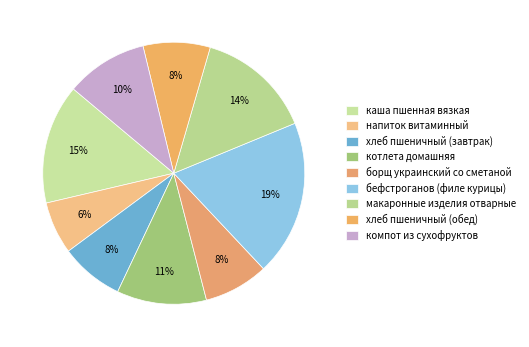

How many segments does this pie chart have?

9